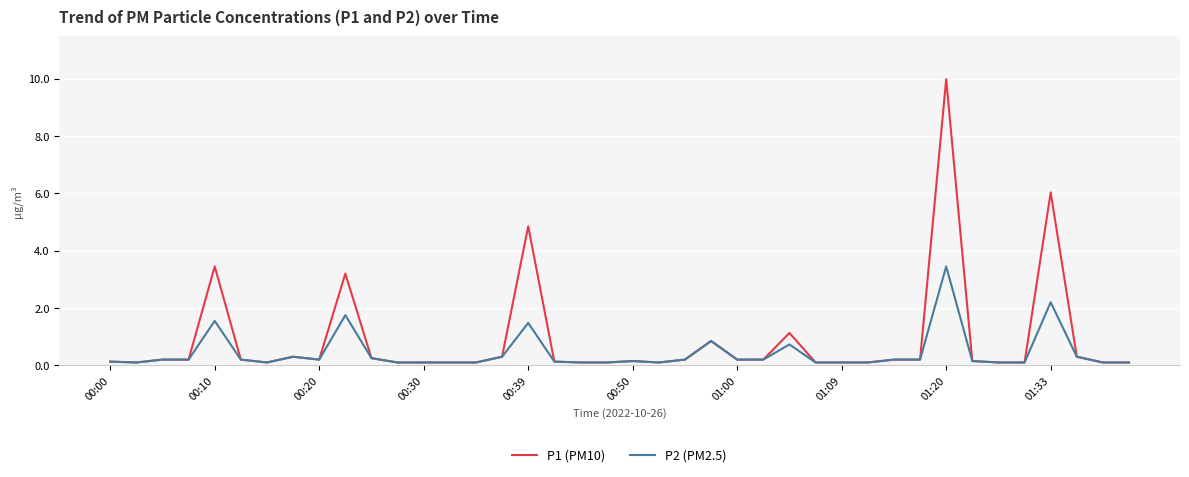

Which series has the largest range (max minus min)?

P1 (PM10)